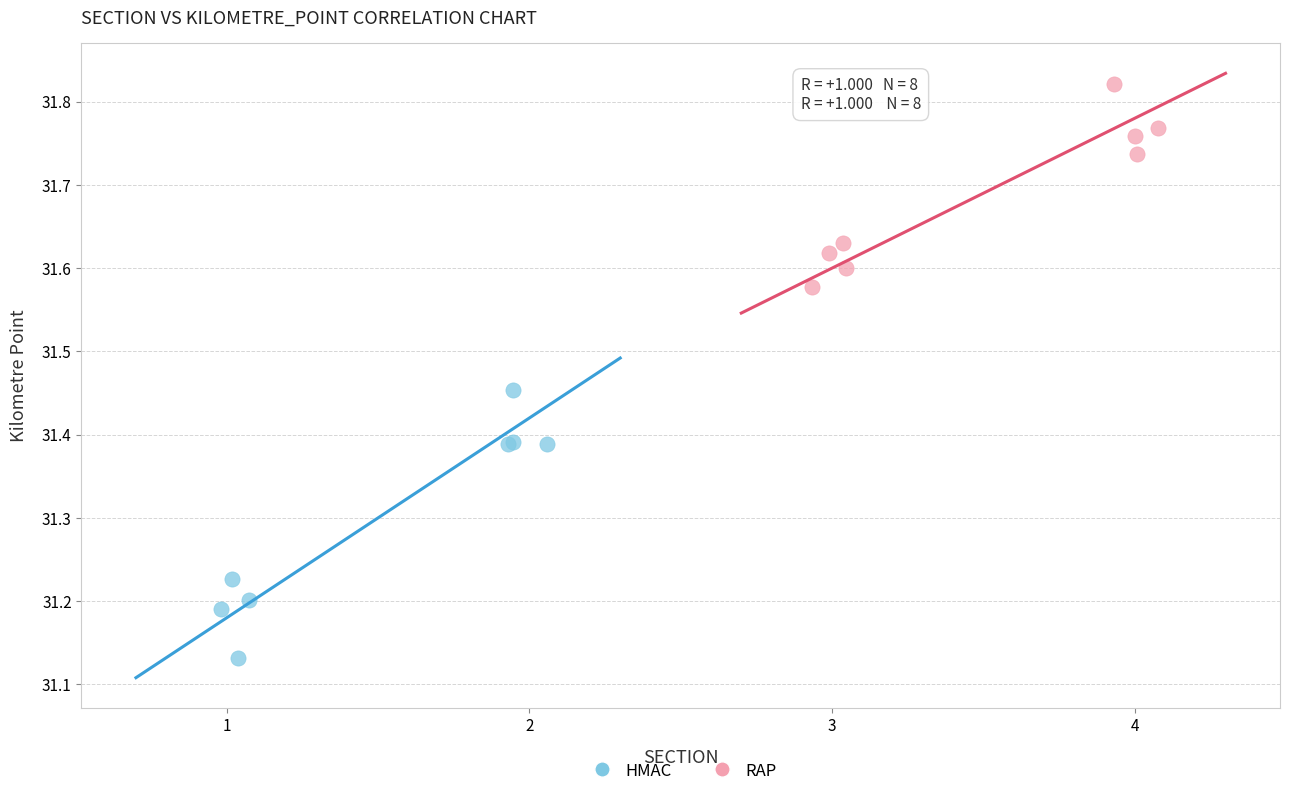

Which series has the largest Y range (max minus min)?

HMAC